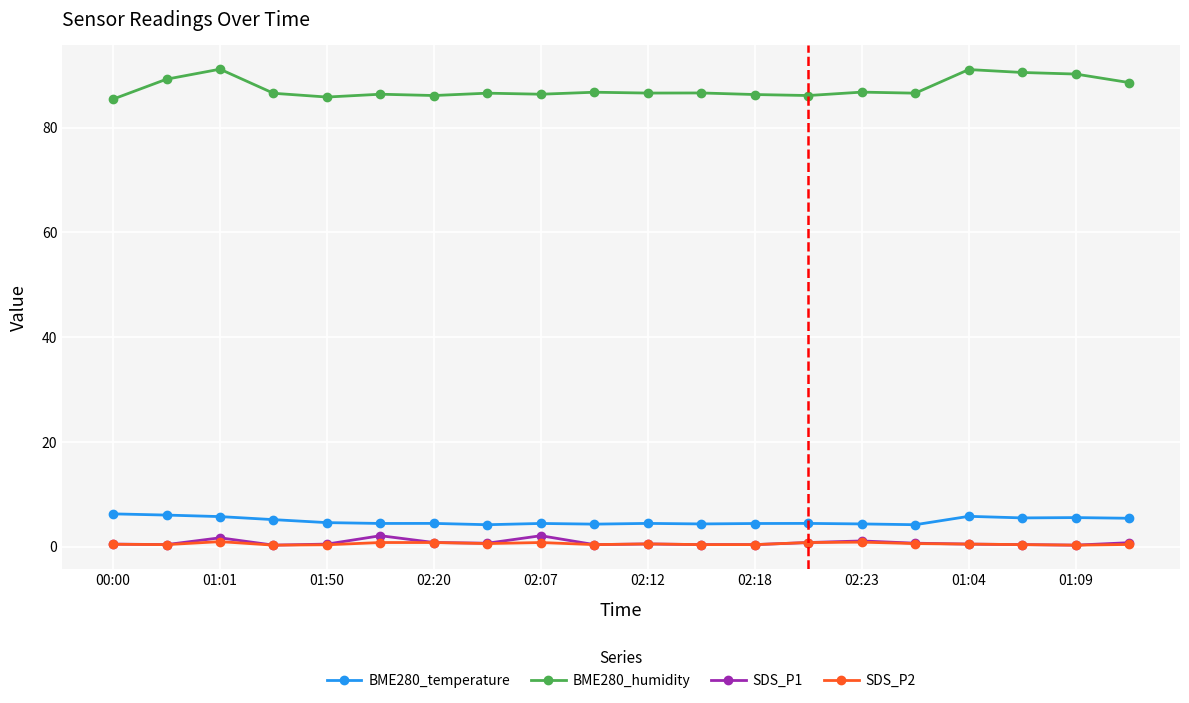

Which series has the widest spread of values?

BME280_humidity